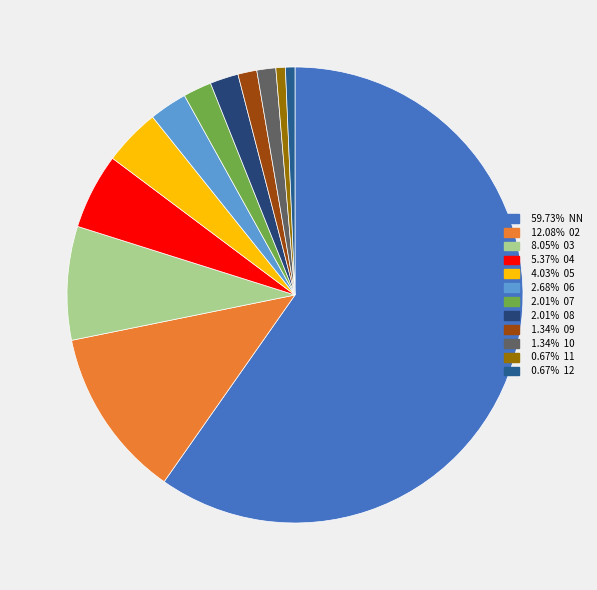

How many segments does this pie chart have?

12